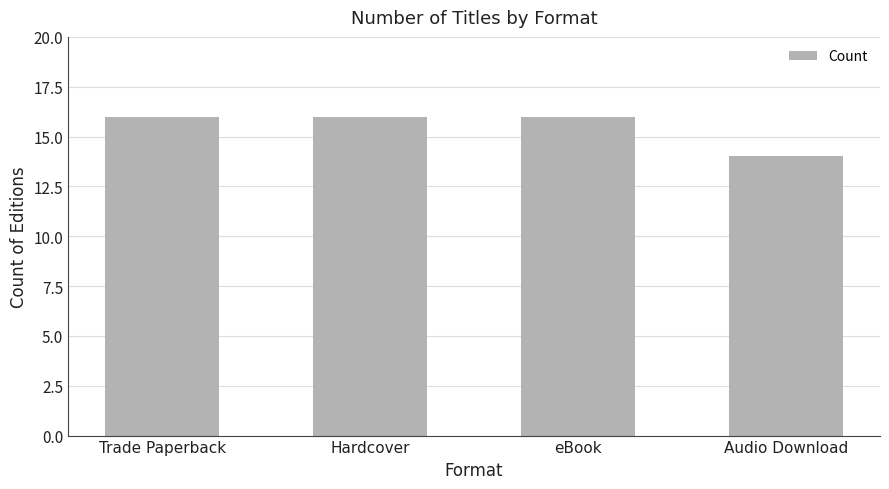

What is the smallest value displayed?

14